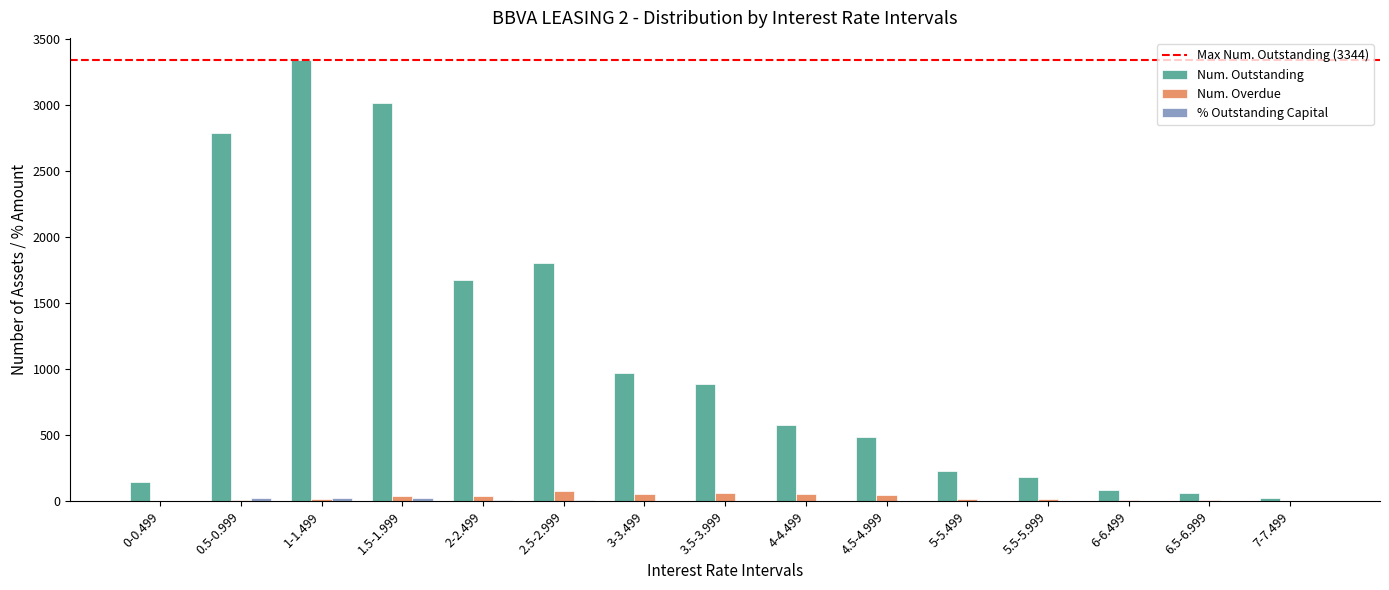

What is the average value of the Num. Overdue series?

30.4